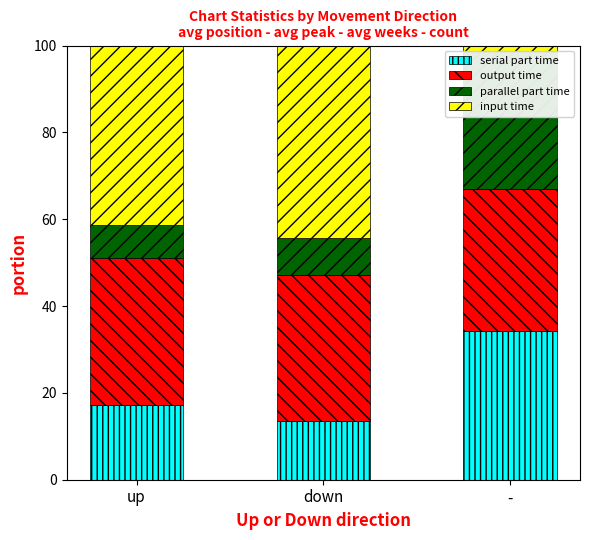

How many groups of bars are there?

3